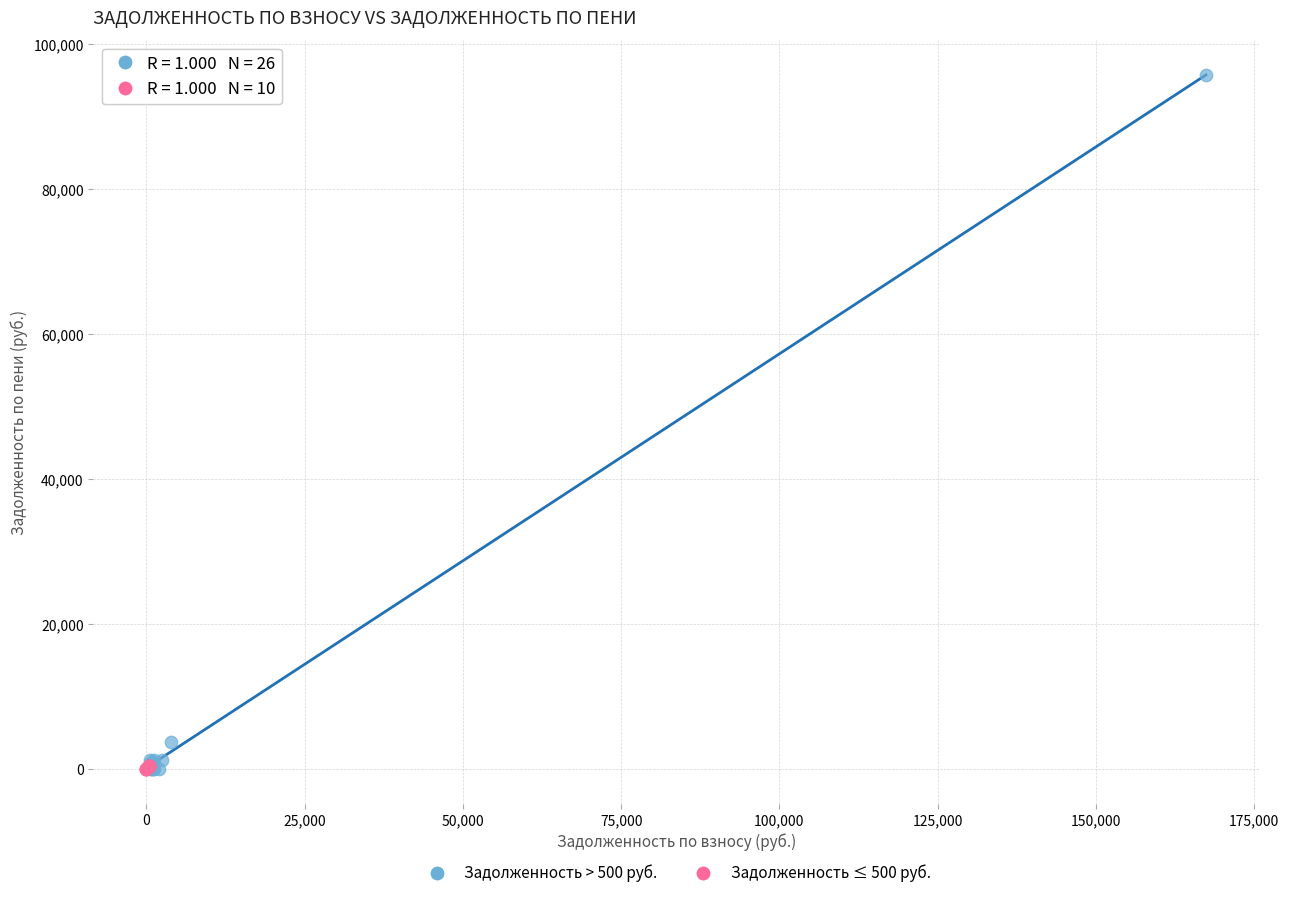

Which series has the widest spread of Y values?

Задолженность > 500 руб.